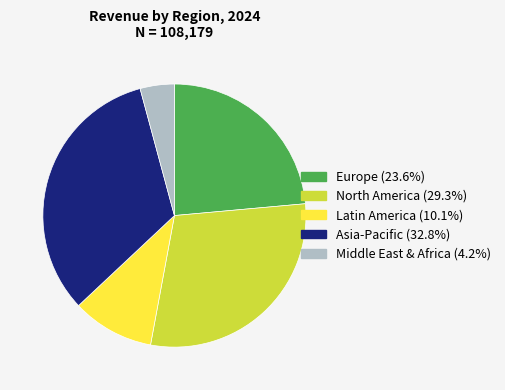

Rank the categories by value from highest to lowest.

Asia-Pacific, North America, Europe, Latin America, Middle East & Africa